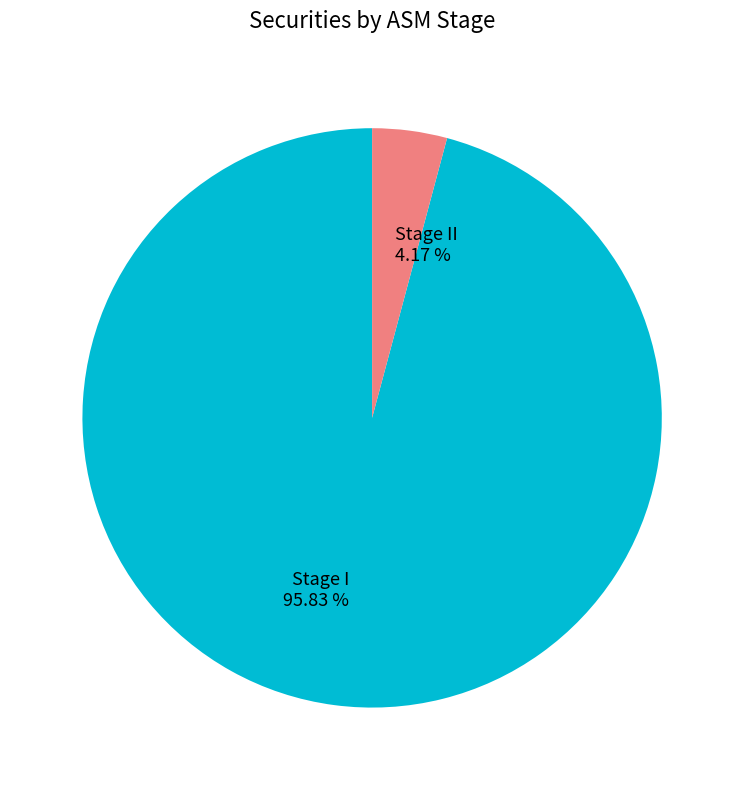

Is there a majority slice in this chart?

Yes